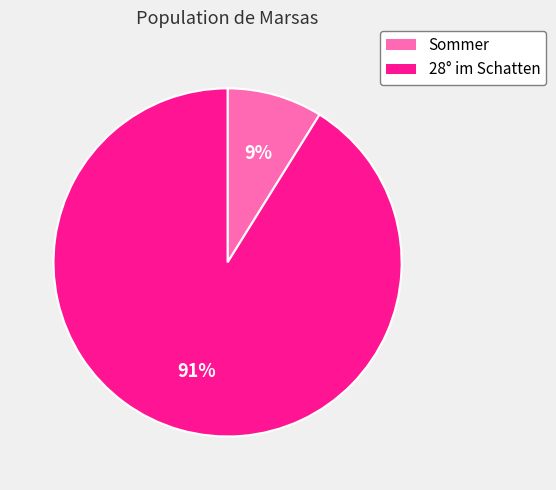

Which has a higher value, 28° im Schatten or Sommer?

28° im Schatten